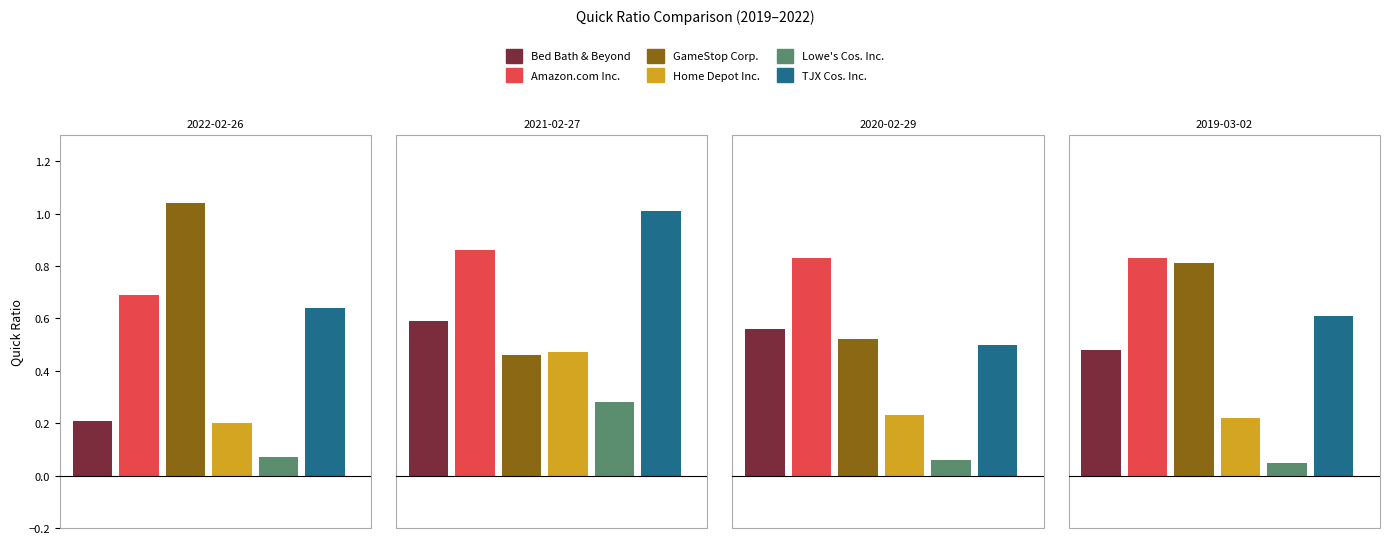

Which series changed the most between 2020-02-29 and 2019-03-02?

GameStop Corp.